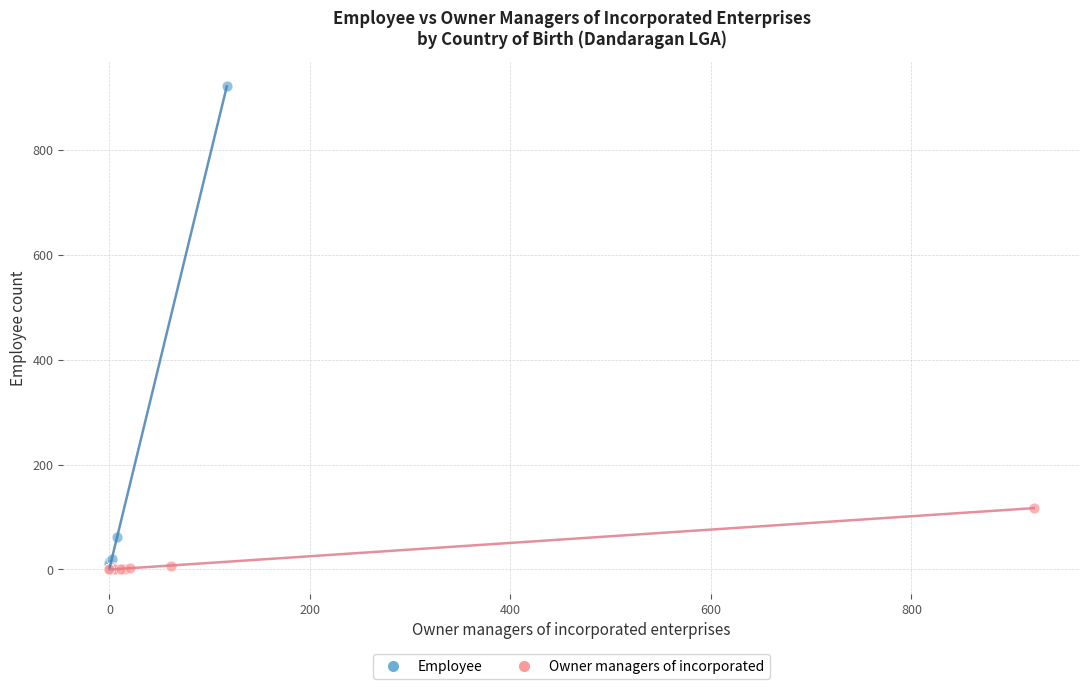

Which series has the largest Y range (max minus min)?

Employee